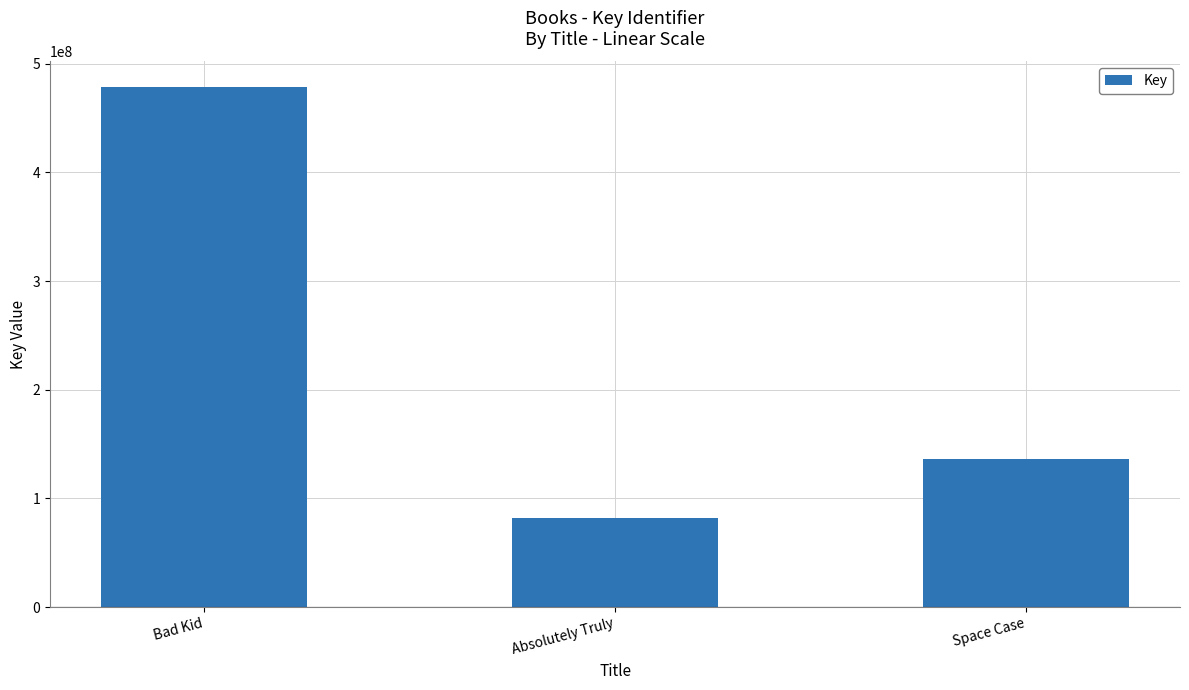

Reading left to right, list all the values displayed in this chart.

Bad Kid=478169481	Absolutely Truly=81557389	Space Case=136319459